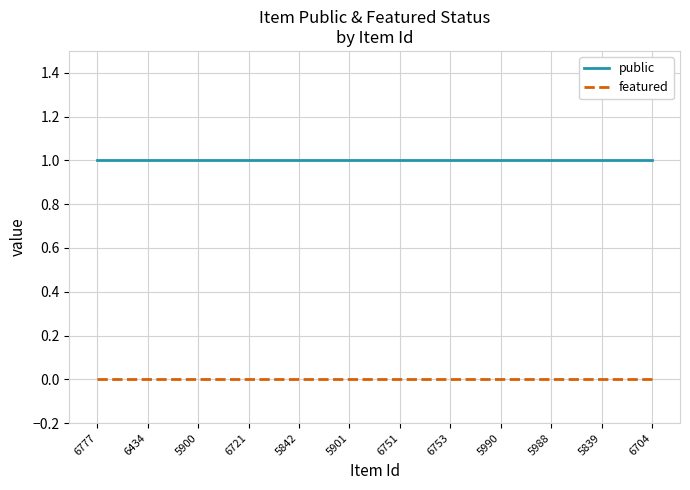

What position from the right is 5990?

4